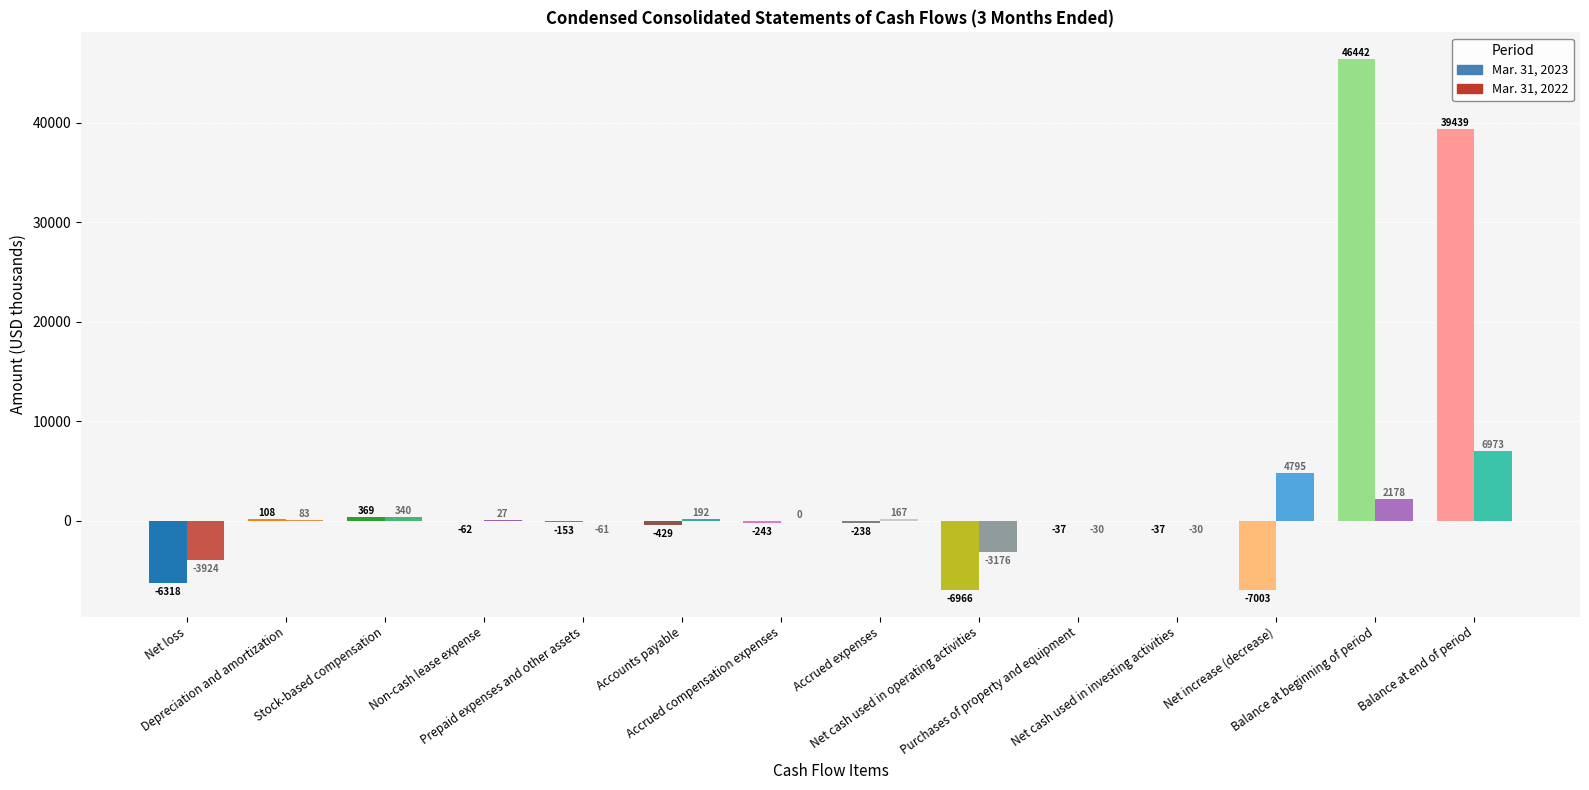

Are the bars horizontal?

No